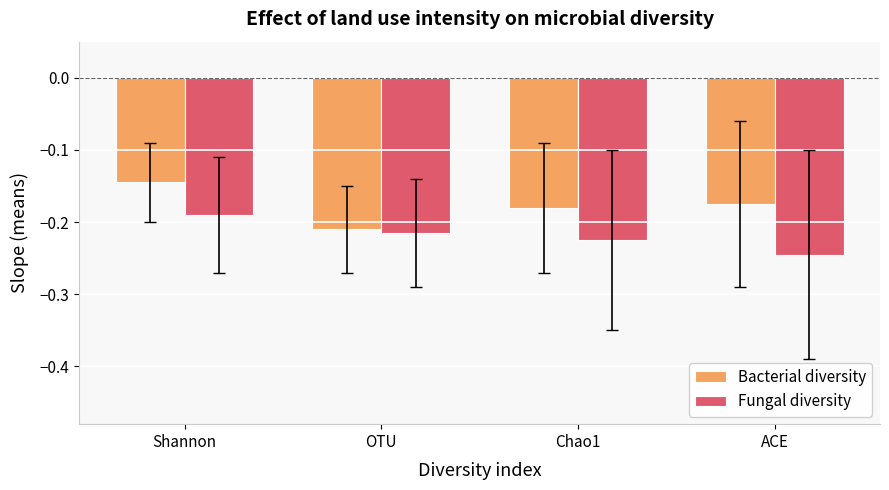

What is the sum of all Bacterial diversity values?

-0.7